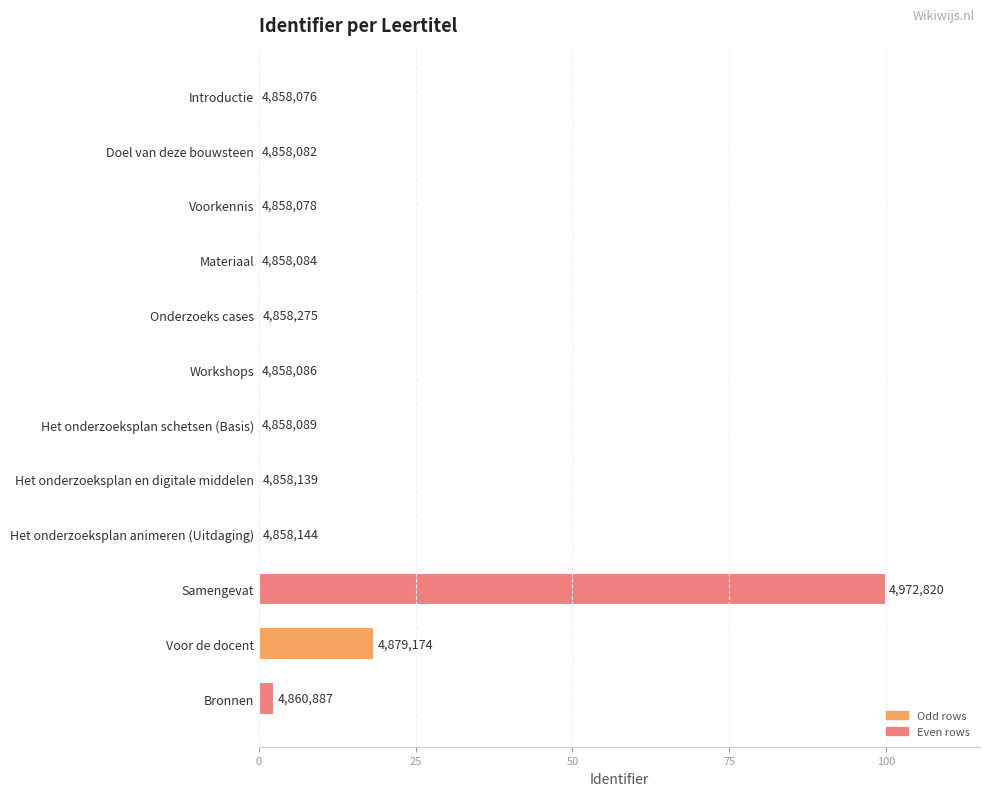

True or false: the data shows 0.0 at Materiaal.

False